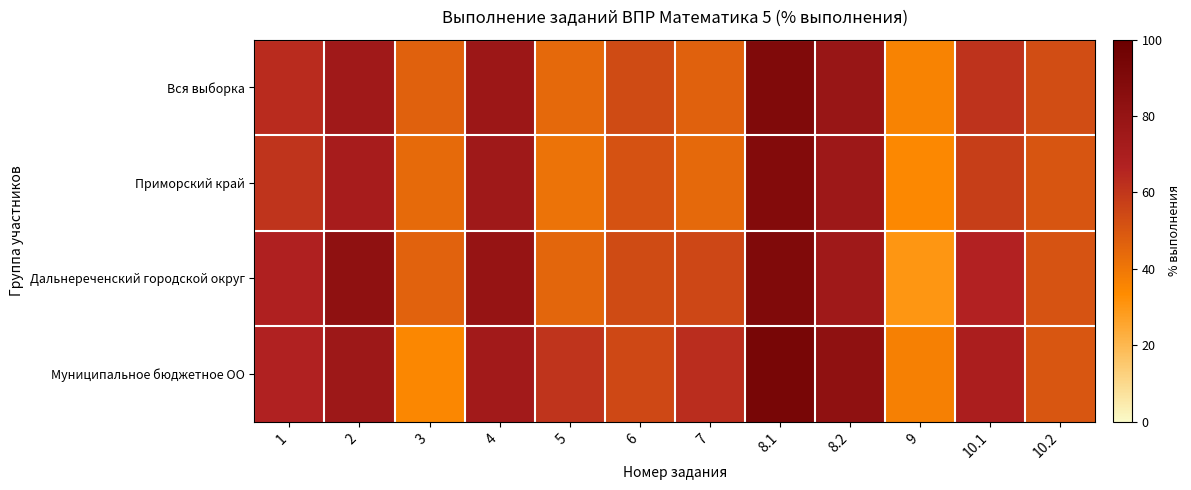

What is the minimum value shown in the chart?

30.2